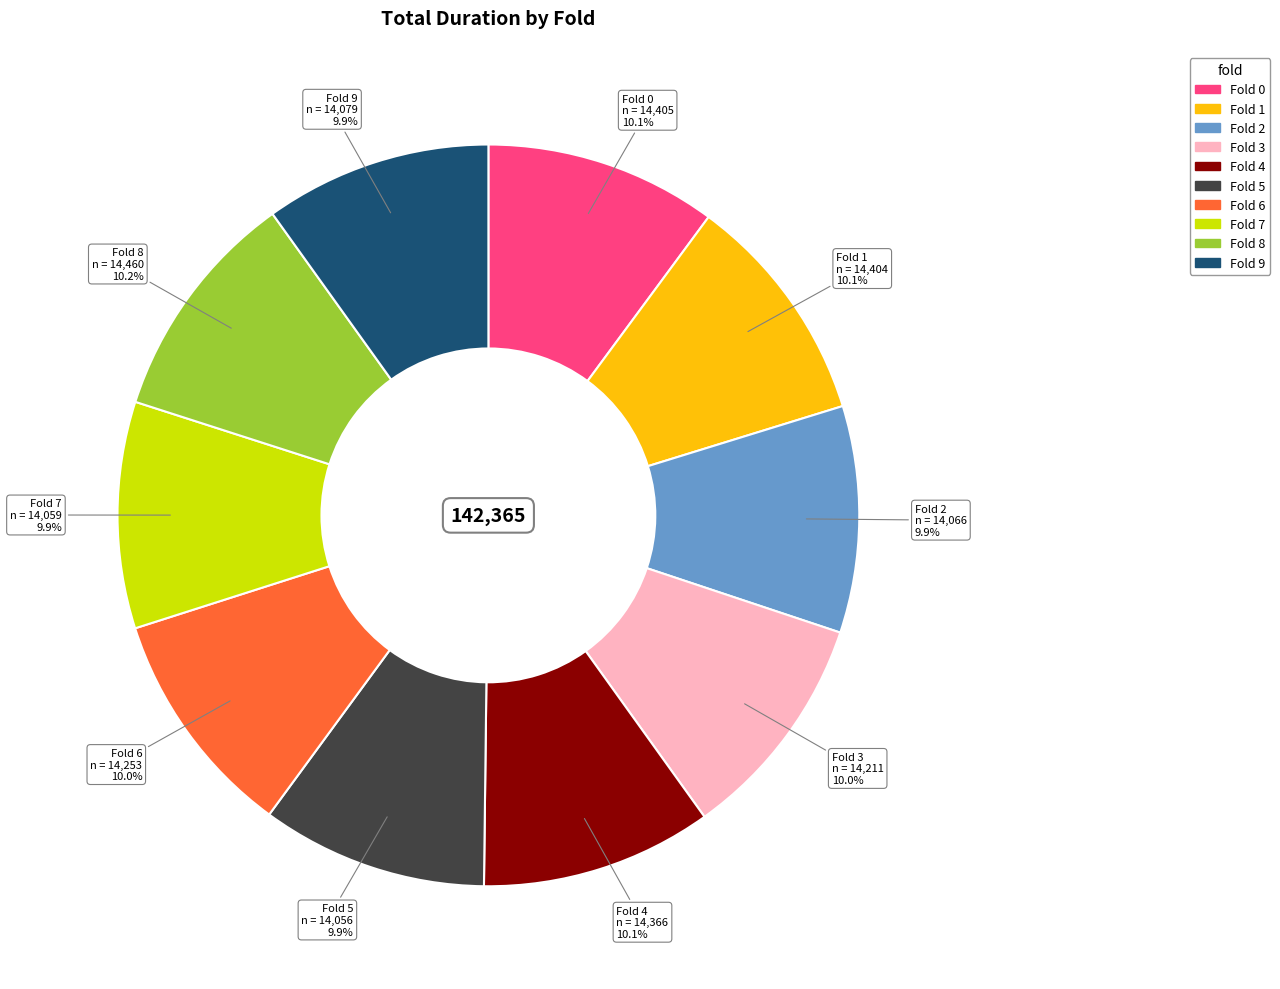

Is there any slice that represents more than half of the pie?

No